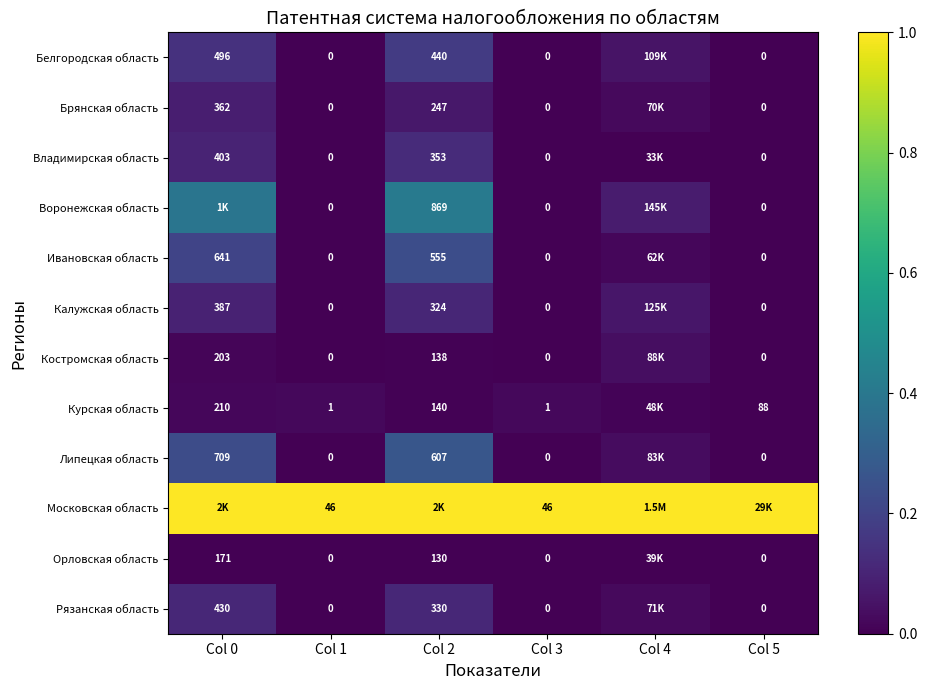

Is the value of Московская область at Col 1 greater than the value of Брянская область at Col 0?

No